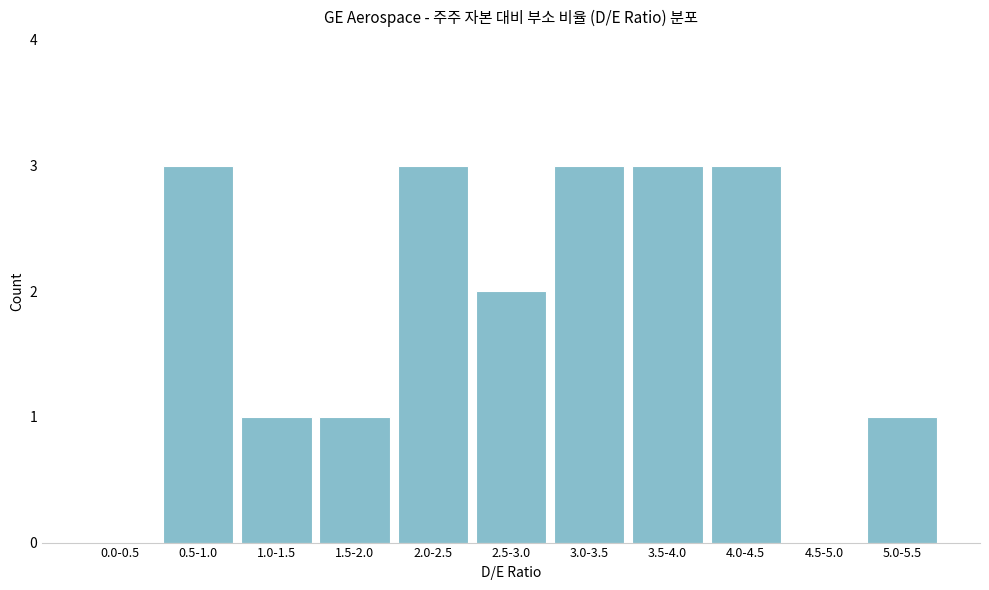

Reading right to left, list all the values displayed in this chart.

5.0-5.5=1	4.5-5.0=0	4.0-4.5=3	3.5-4.0=3	3.0-3.5=3	2.5-3.0=2	2.0-2.5=3	1.5-2.0=1	1.0-1.5=1	0.5-1.0=3	0.0-0.5=0